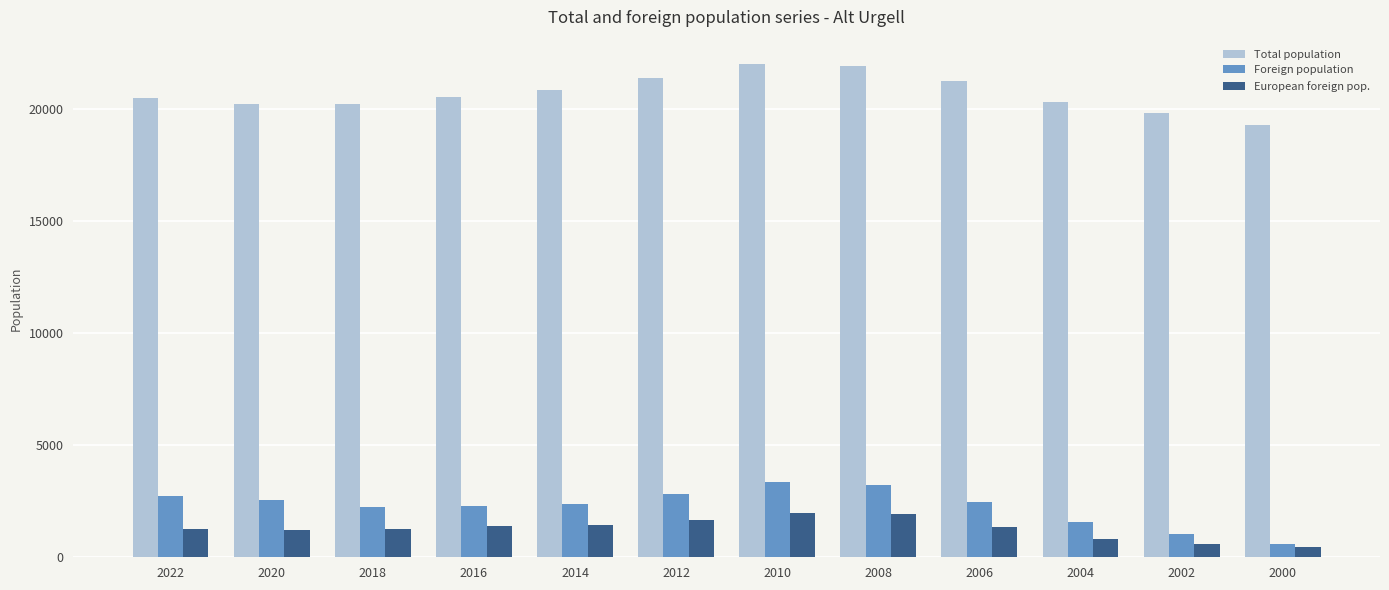

What is the total value across all series at 2018?

23759